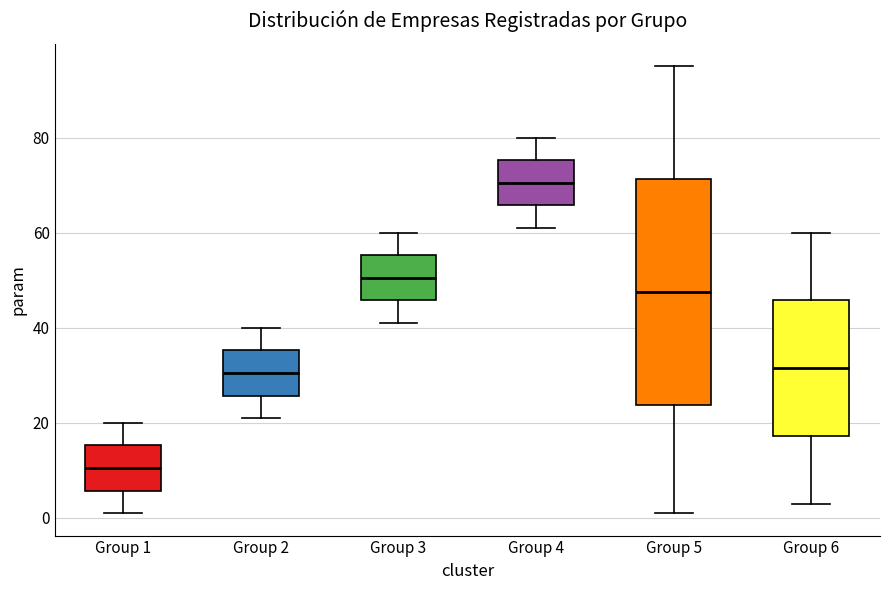

Where does the median line of the box for Group 2 sit on the y-axis? The values are not printed on the chart, so give them approximately, as read against the axis.

30